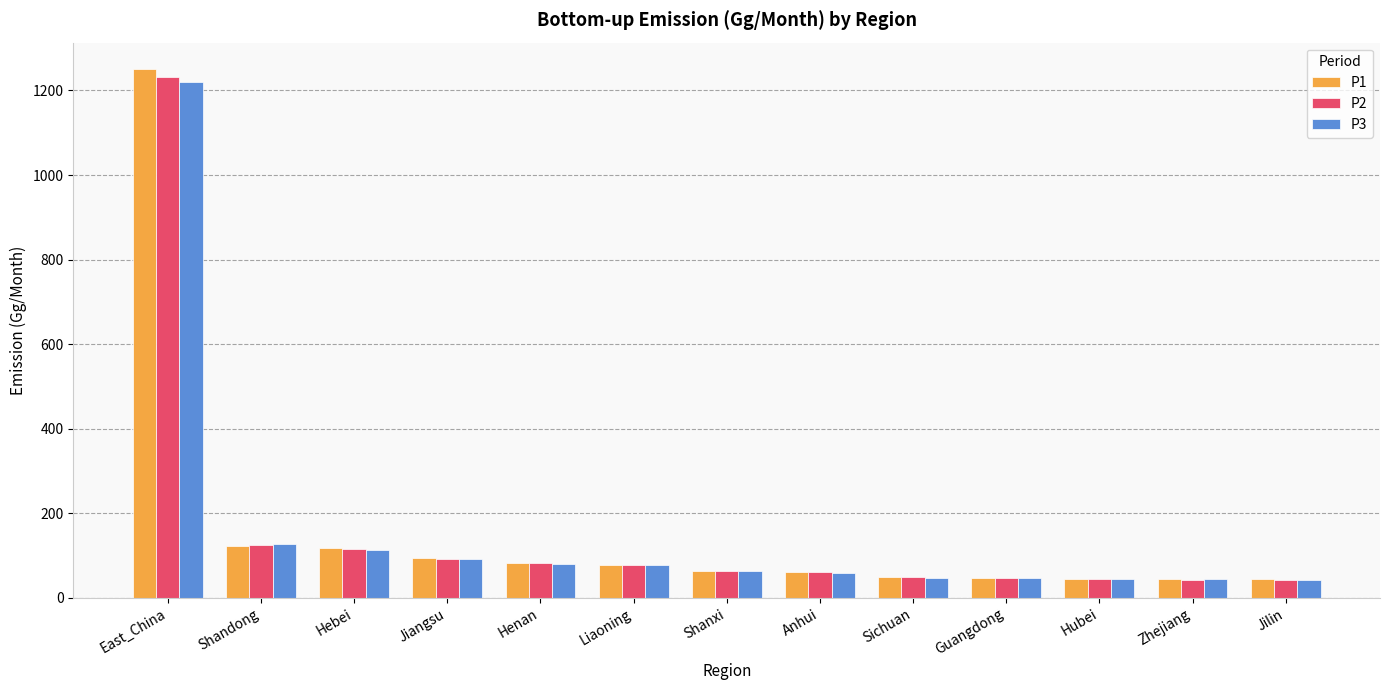

Which series changed the most between East_China and Hubei?

P1